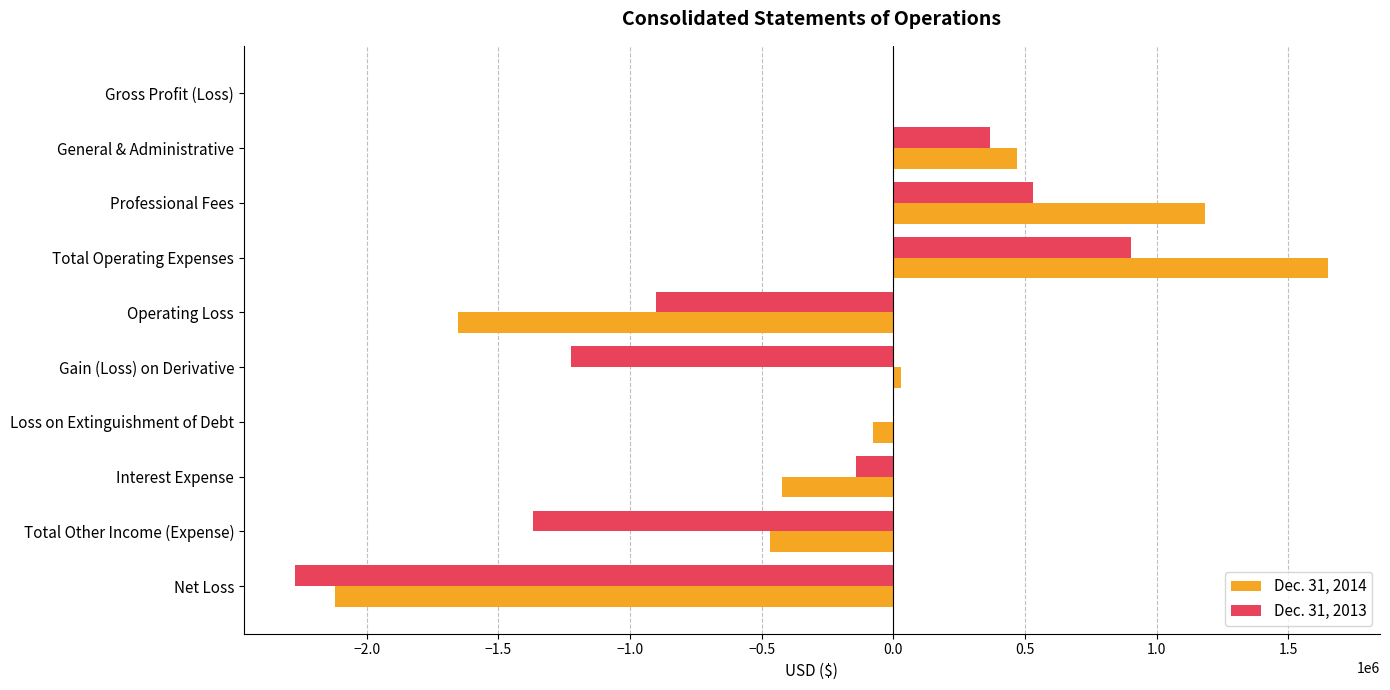

Which series has the largest total across all categories?

Dec. 31, 2014